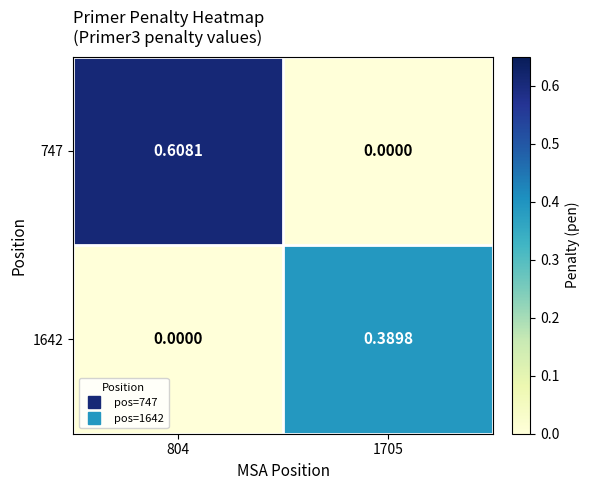

How many positive values does the 747 series have?

1